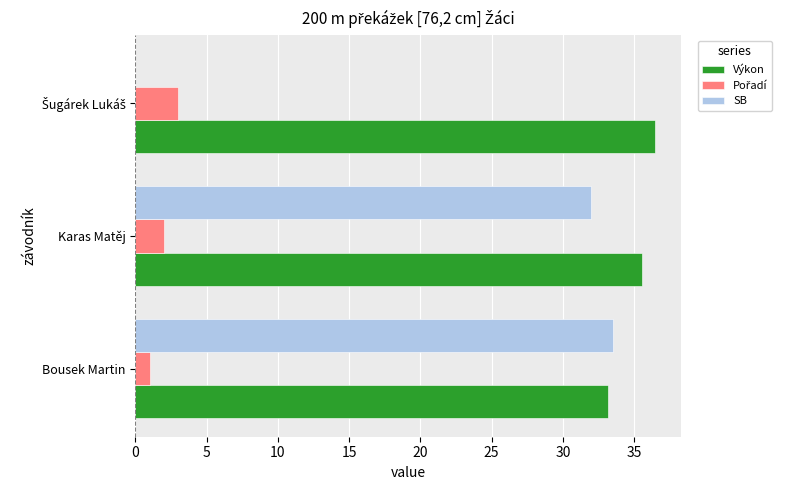

What is the total value across all series at Bousek Martin?

67.7